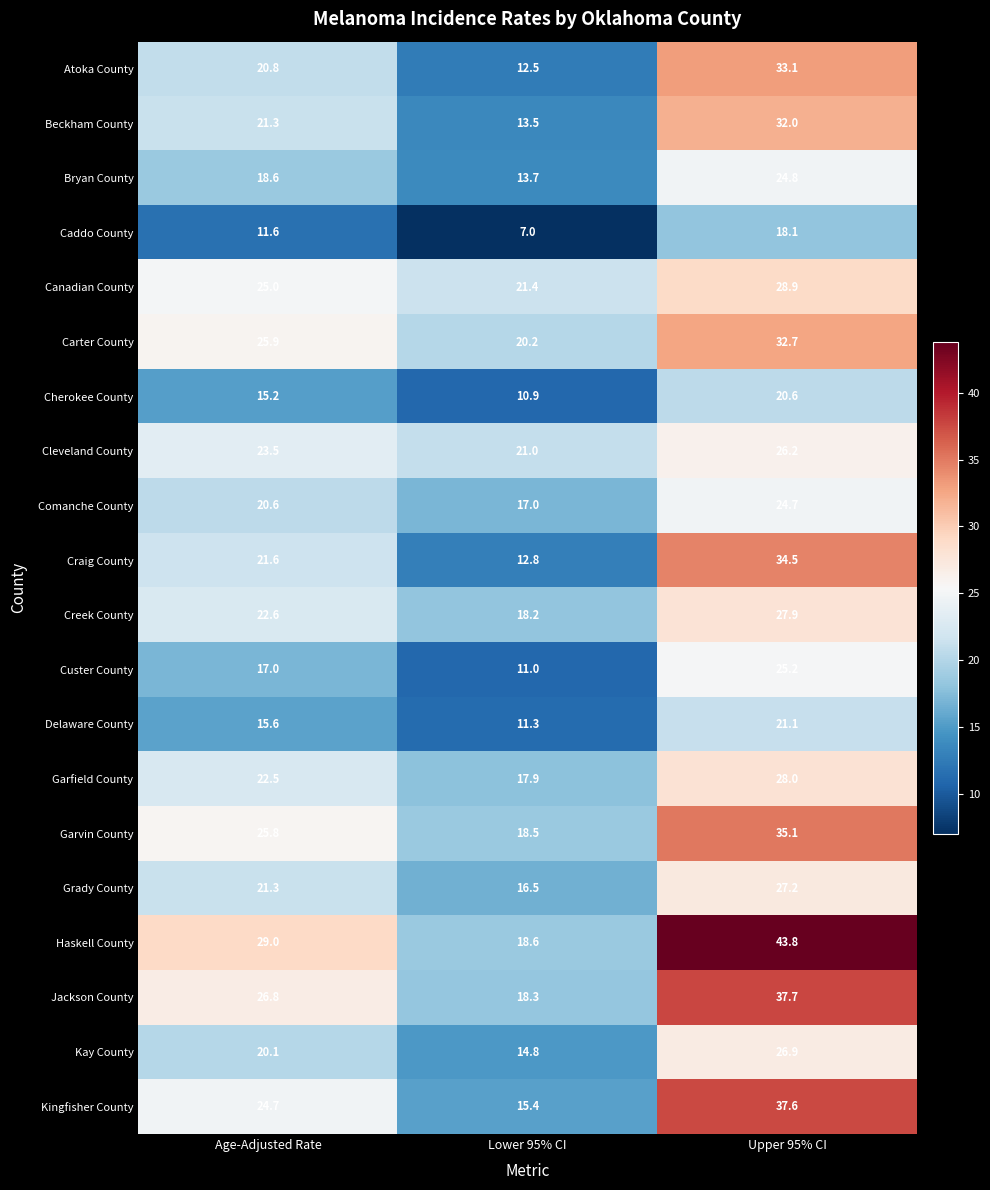

Rank the series at Lower 95% CI from highest to lowest value.

Canadian County, Cleveland County, Carter County, Haskell County, Garvin County, Jackson County, Creek County, Garfield County, Comanche County, Grady County, Kingfisher County, Kay County, Bryan County, Beckham County, Craig County, Atoka County, Delaware County, Custer County, Cherokee County, Caddo County